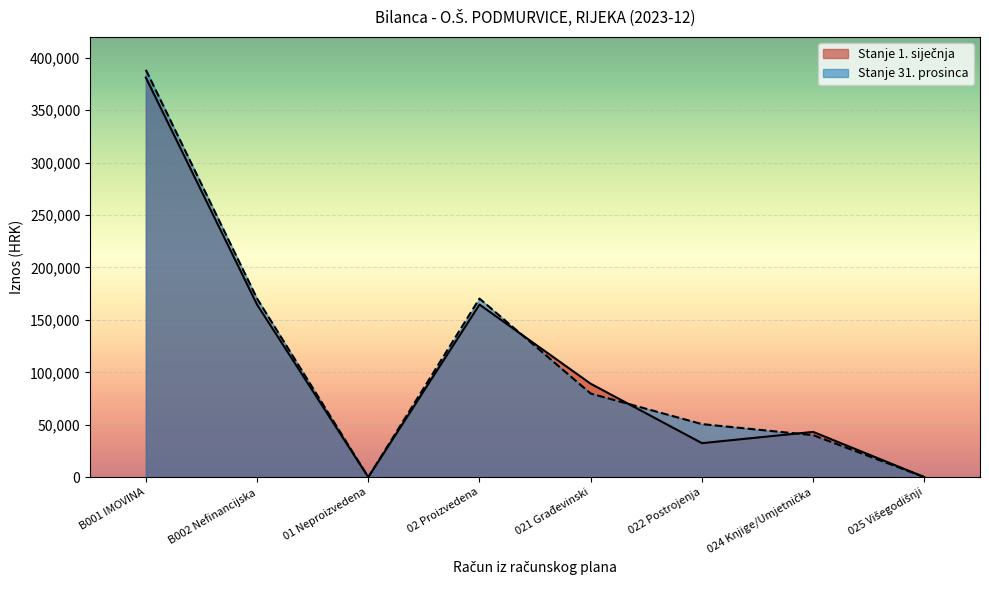

Which series changed the most between 01 Neproizvedena and 02 Proizvedena?

Stanje 31. prosinca